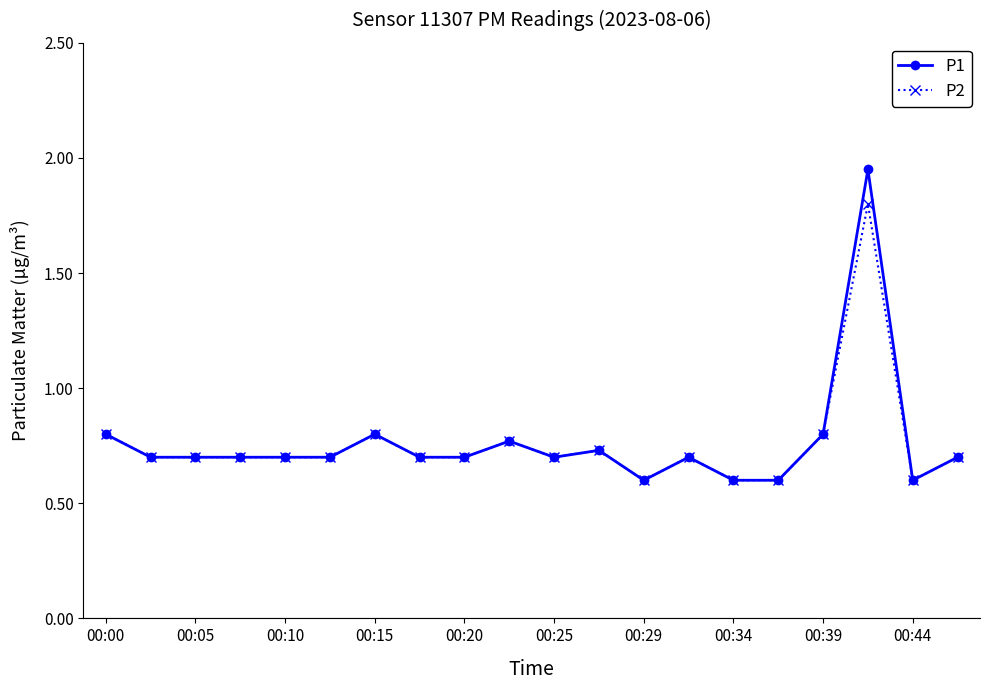

At how many categories does at least one series exceed 0?

20